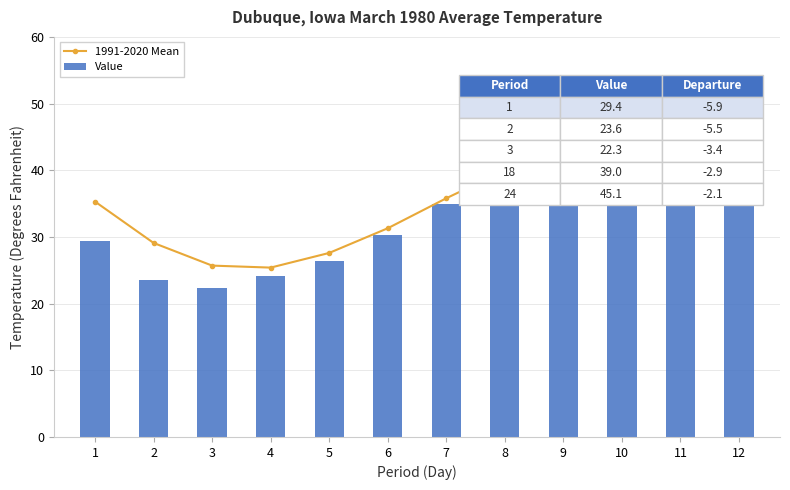

How many data points in 1991-2020 Mean are above 35?

7